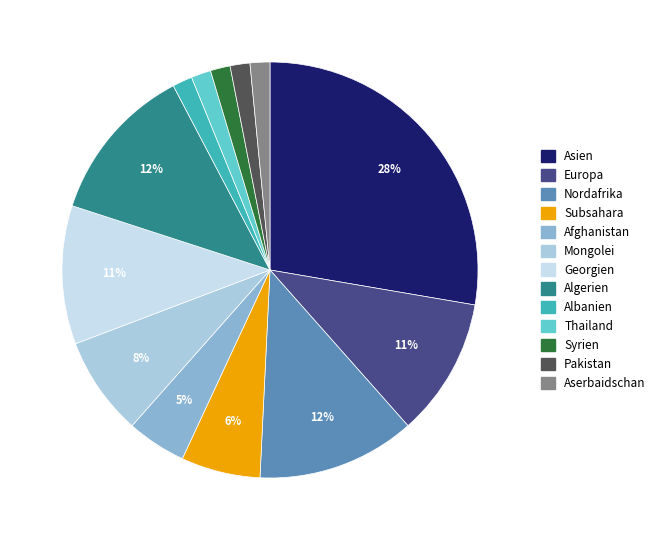

Count the number of slices in the pie.

13